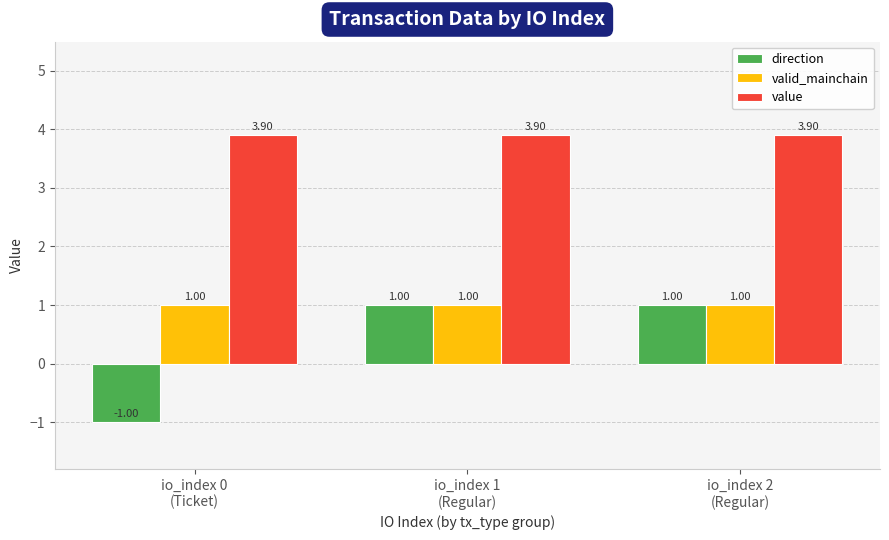

Read the value value at io_index 0
(Ticket).

3.9